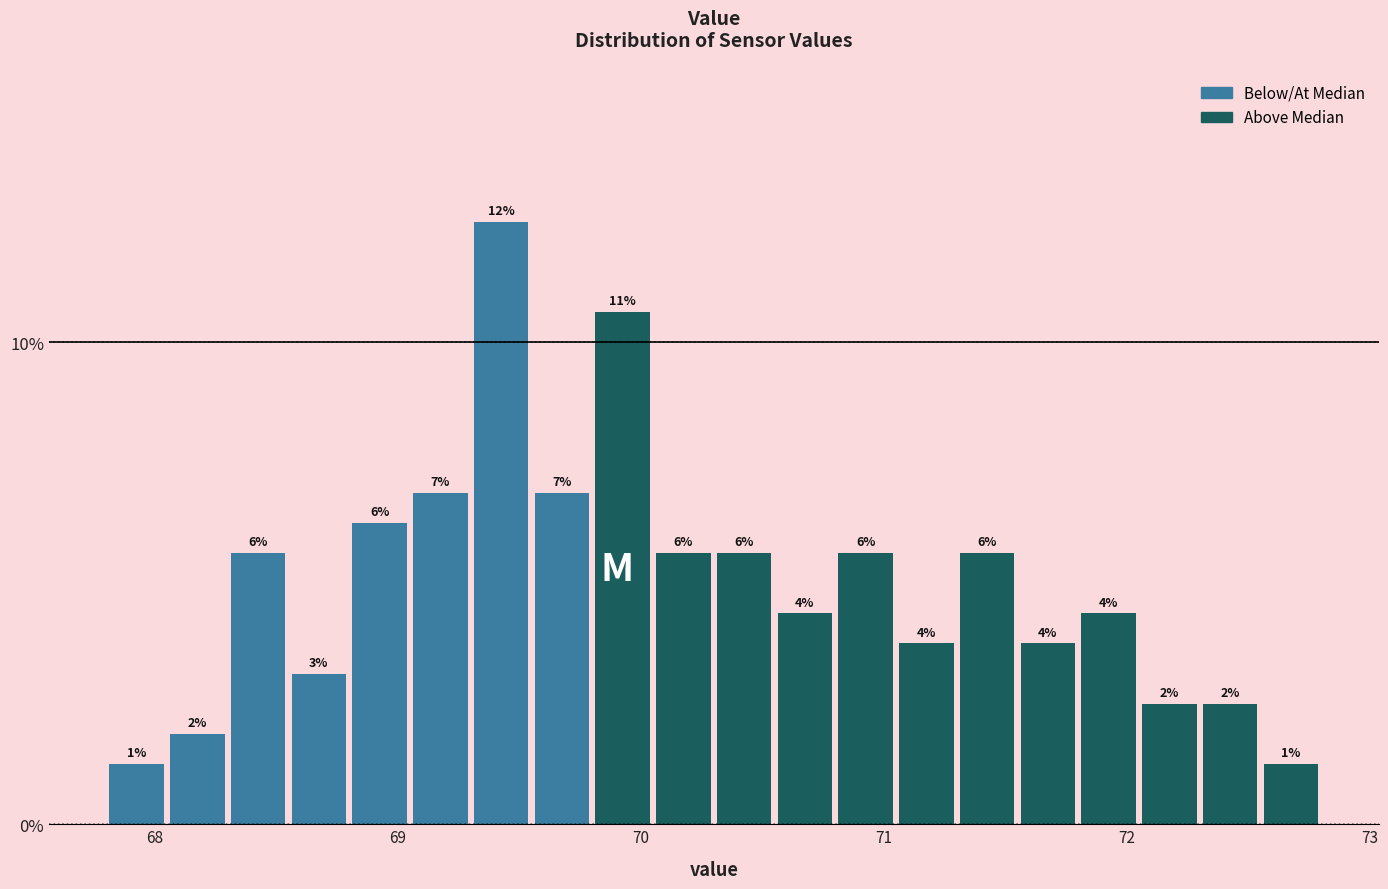

Read against the x-axis, roughly where is the centre of the tallest bar?

69.4